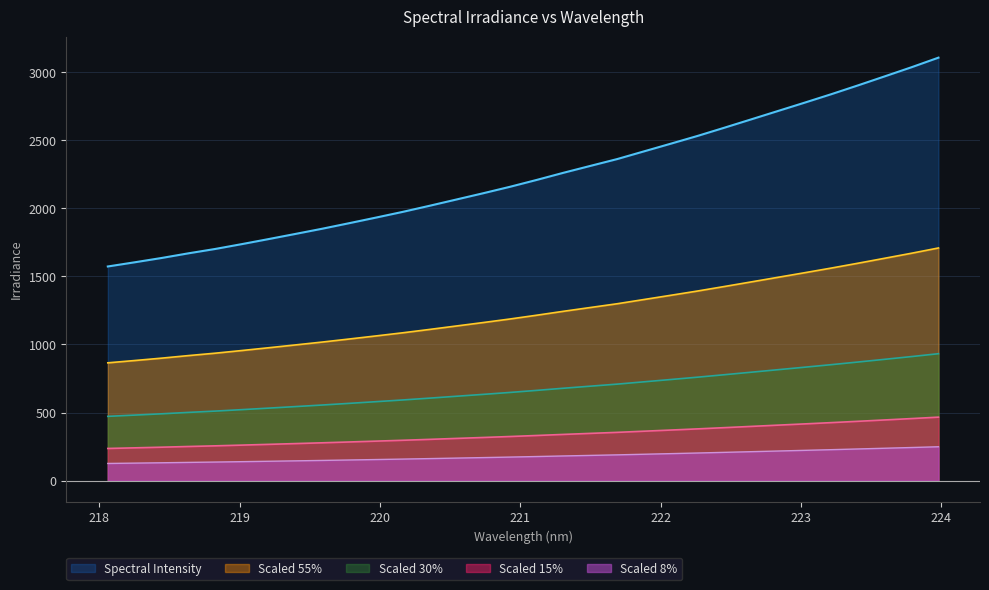

What is the label of the 5th point from the right?

223.2172